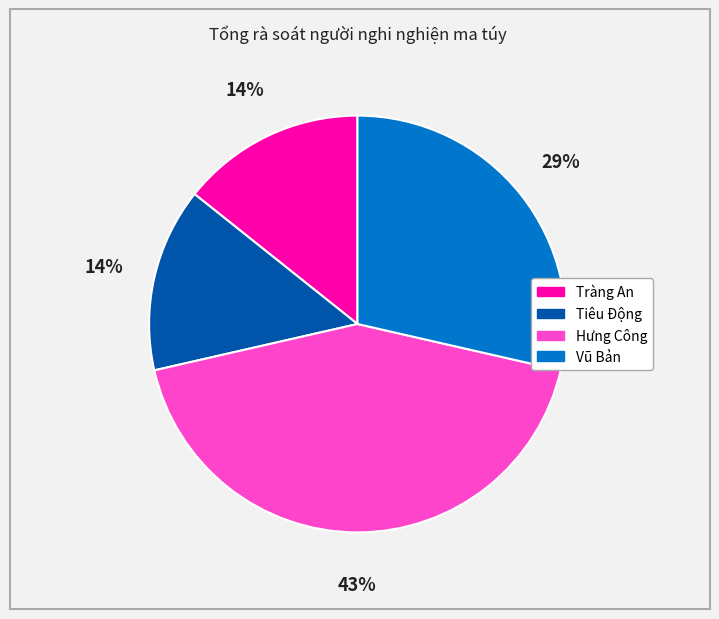

What is the ratio of the value at Tiêu Động to the value at Vũ Bản?

0.5